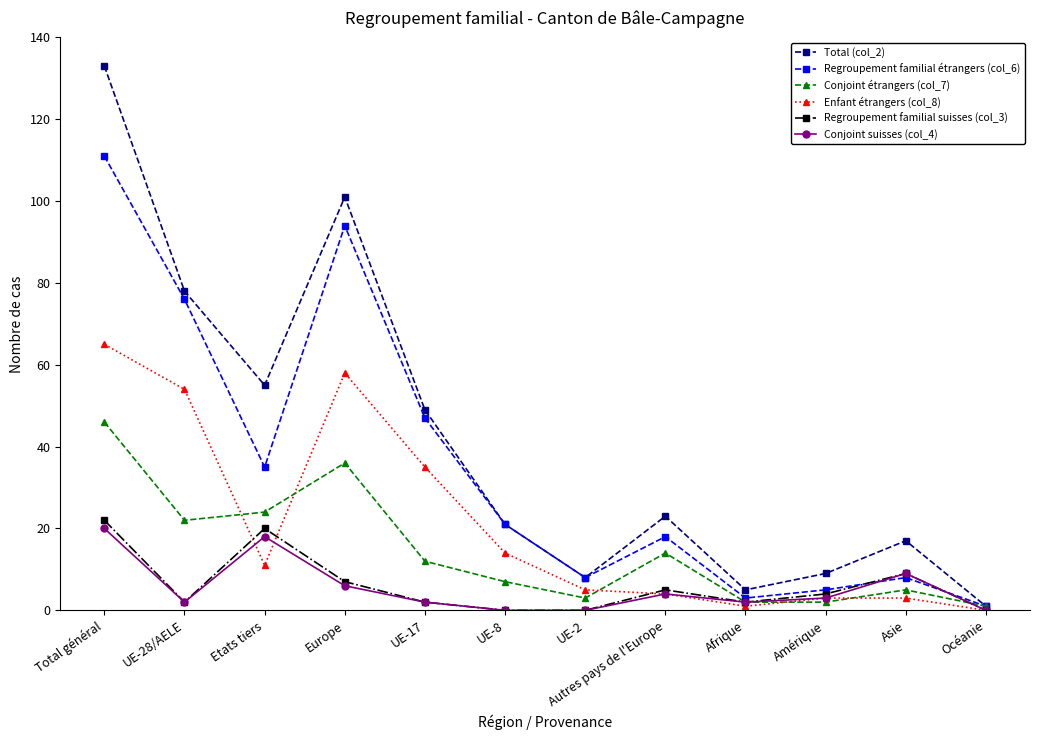

True or false: Regroupement familial étrangers (col_6) has a value of 94 at Europe.

True